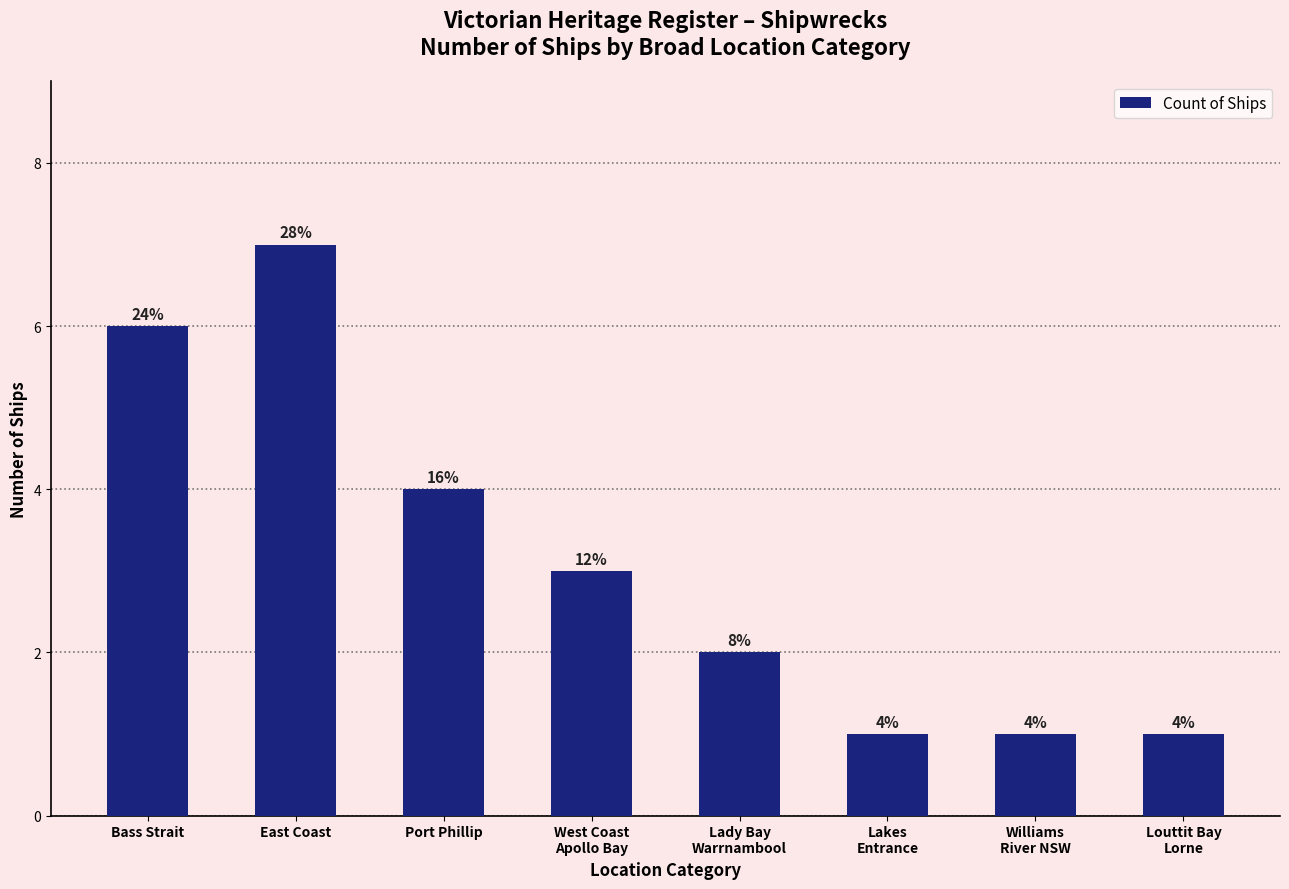

At which label is the value closest to 4?

Port Phillip